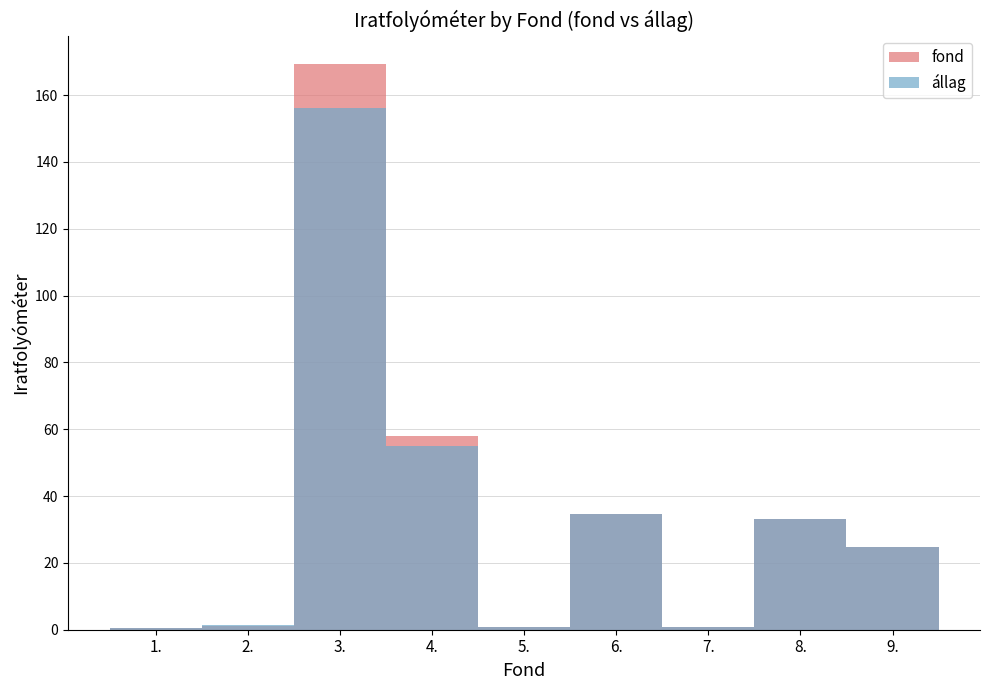

At which label is fond closest to 84?

4.